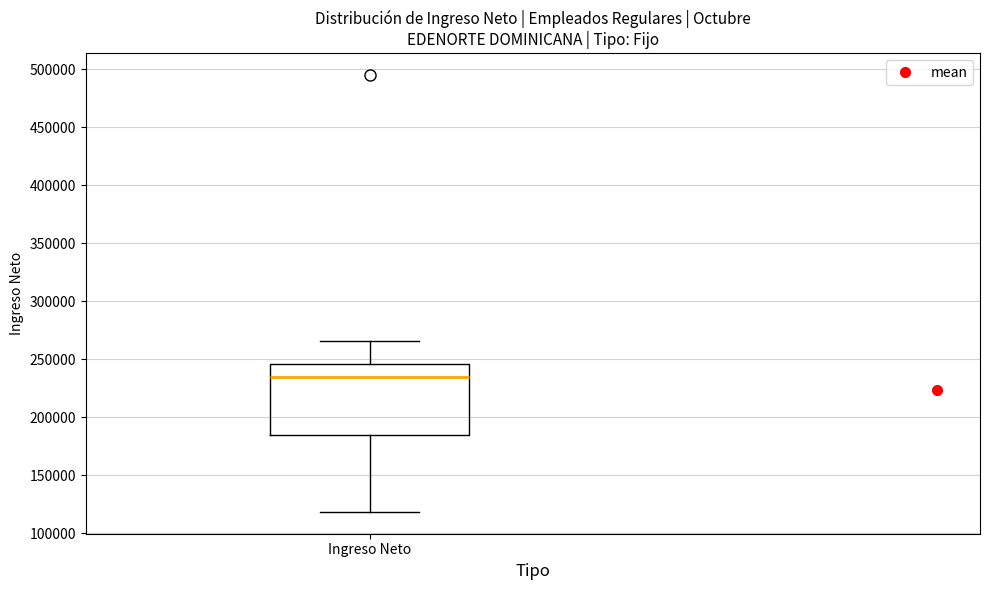

Read this box plot against the y-axis: the position of the median line, the range covered by the box, and the ends of both whiskers. The values are not printed on the chart, so give them approximately, as read against the axis.

median 235000, box 185000 to 245000, whiskers 120000 to 265000